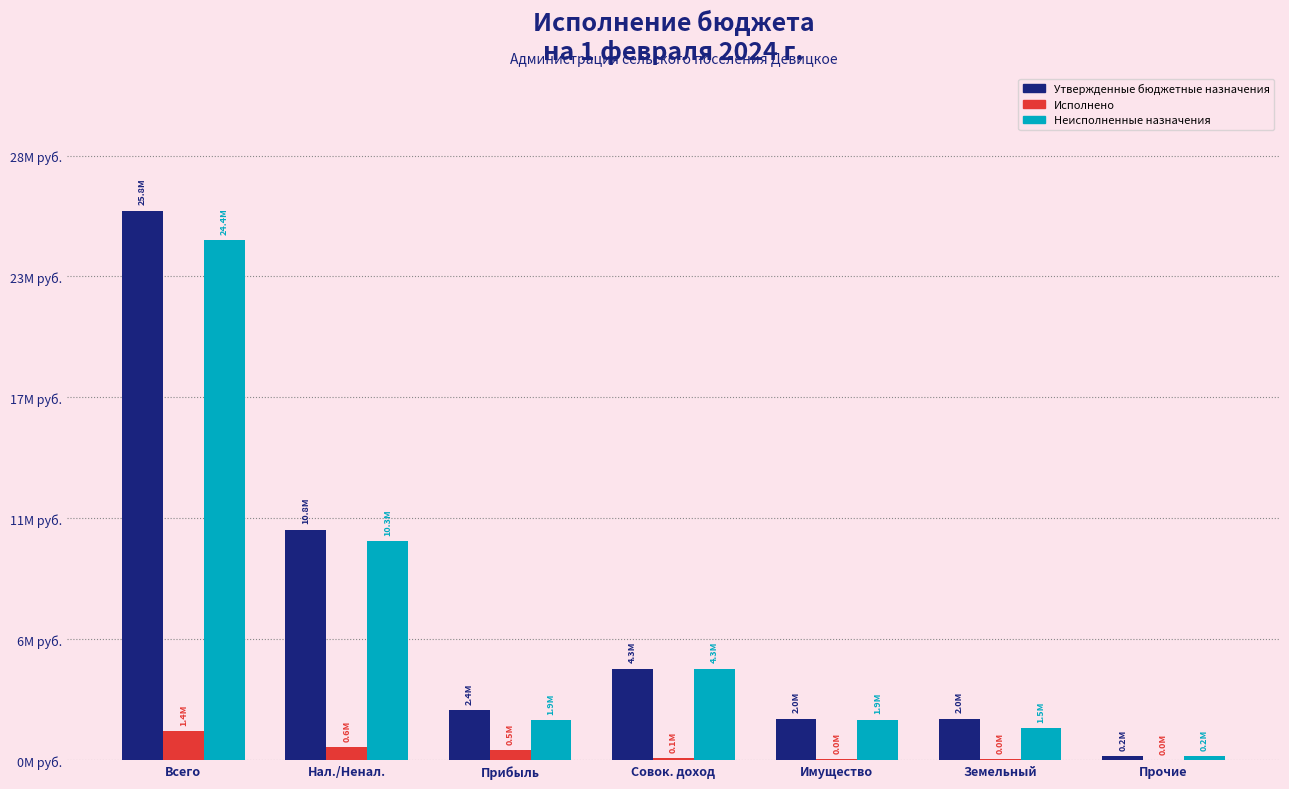

The Исполнено series shows 48433.7 at Имущество. True or false?

True